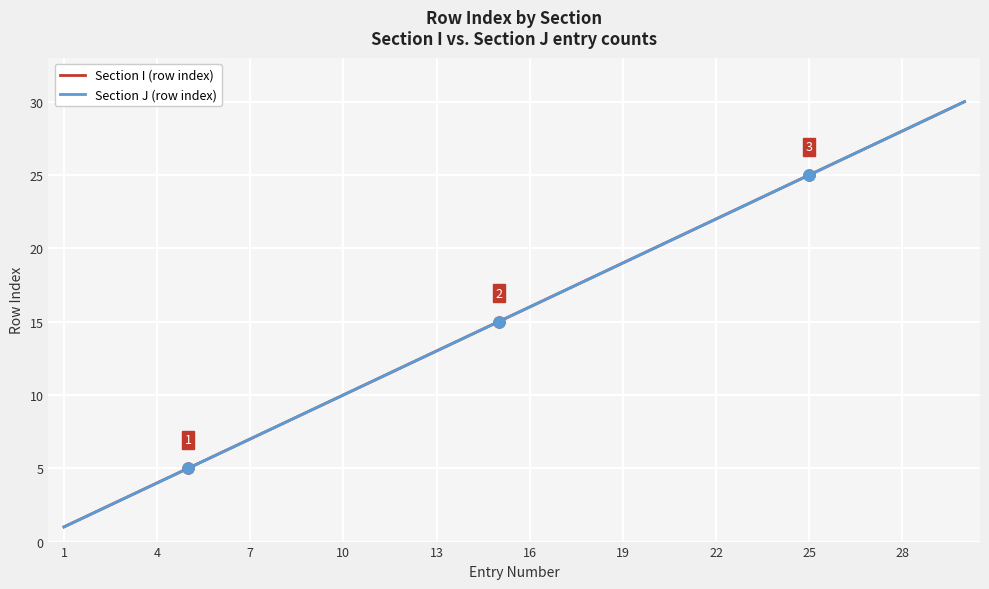

Does the chart have visible grid lines?

Yes